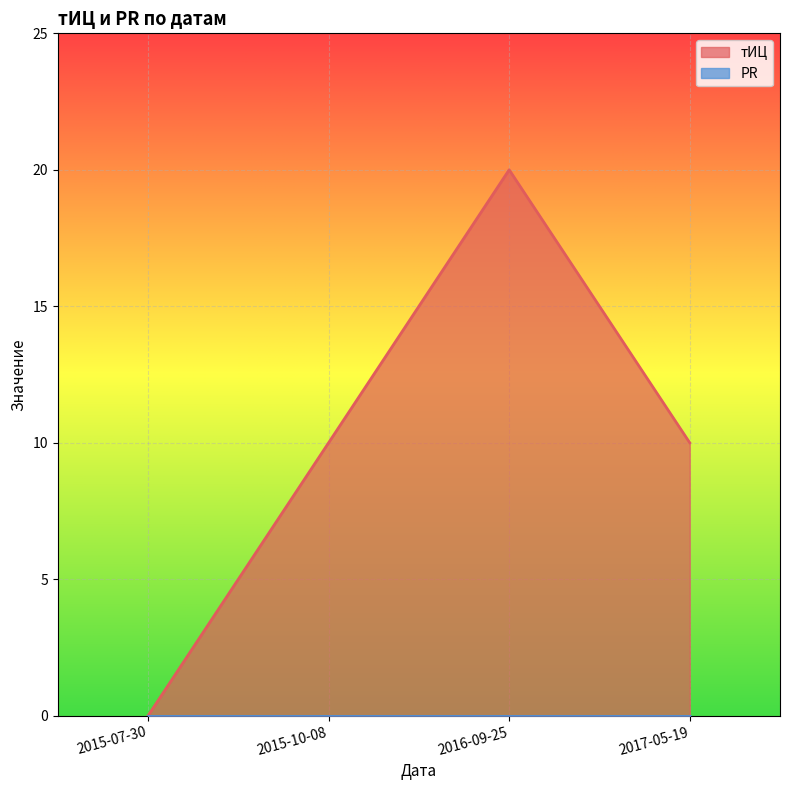

Is the value of тИЦ at 2015-07-30 greater than the value of PR at 2017-05-19?

No